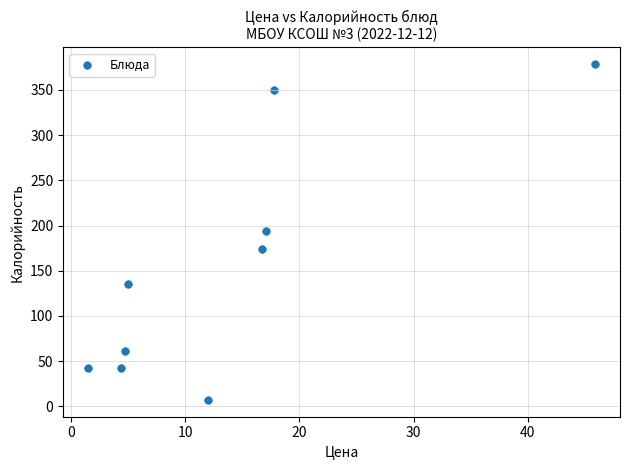

What is the average X value?

13.9